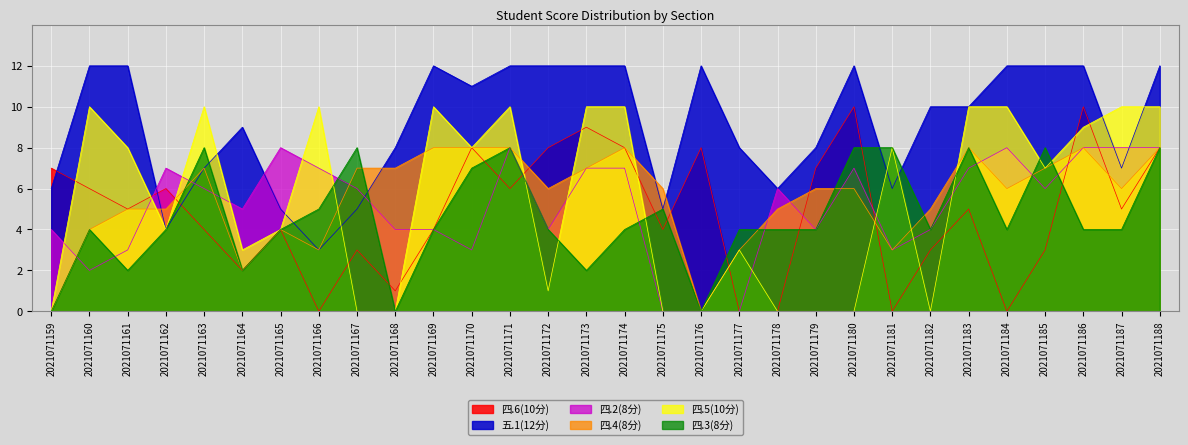

What is the sum of the 四.6(10分) values at 2021071176 and 2021071163?

12